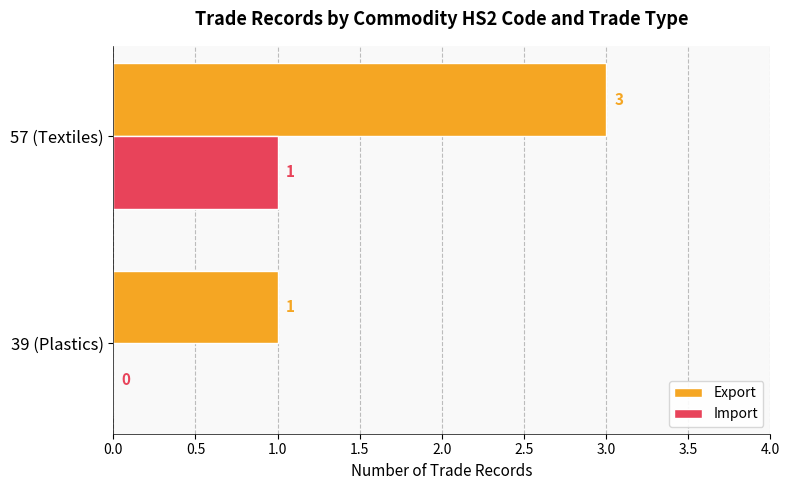

What is the maximum value for Export?

3